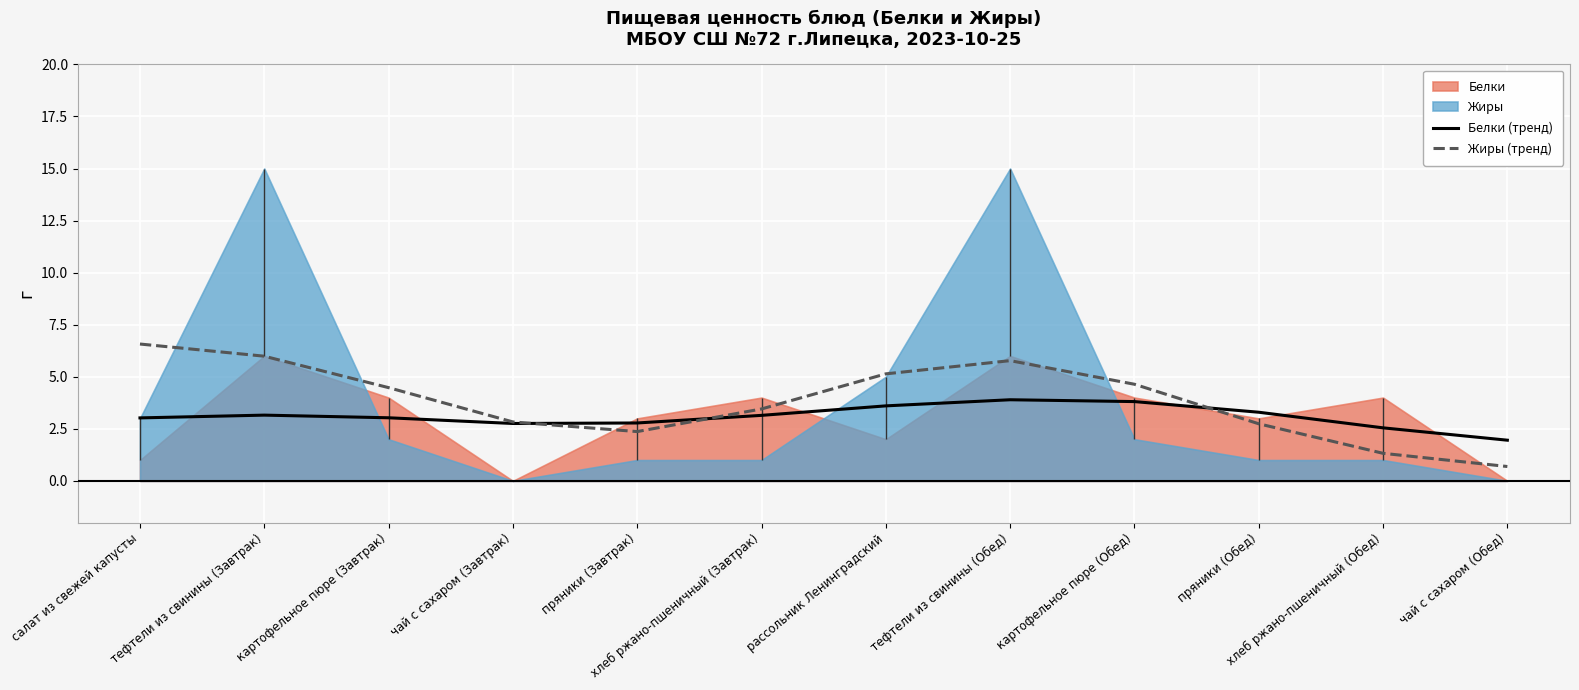

How many intersections are there between Жиры (тренд) and Белки (тренд)?

3